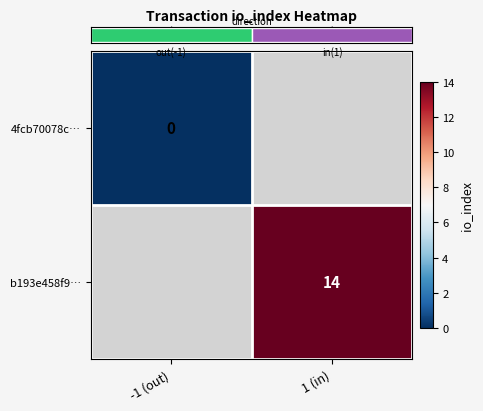

Is the value of b193e458f9… at -1 (out) greater than the value of 4fcb70078c… at 1 (in)?

No